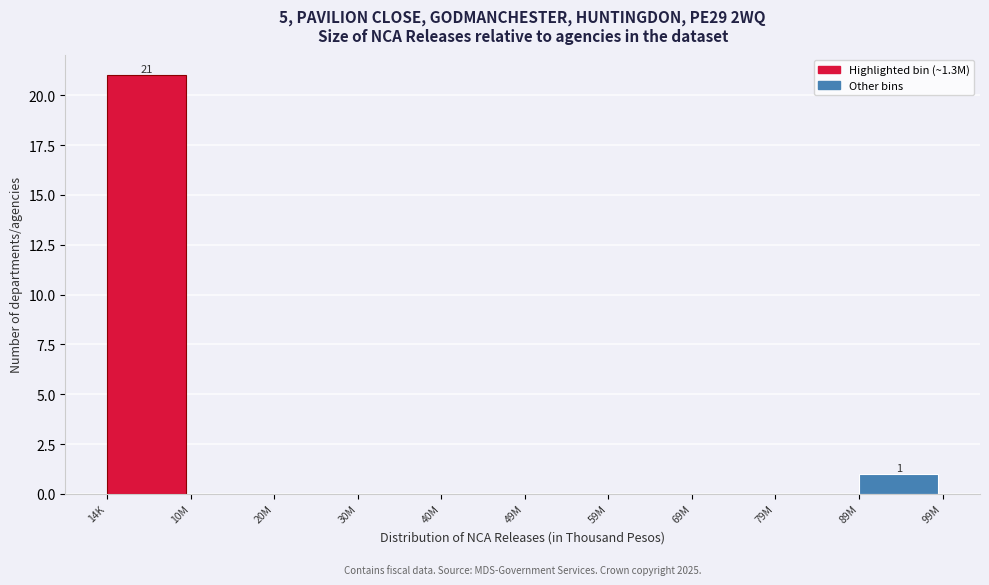

Reading right to left, extract all data points from this chart.

89M=1	79M=0	69M=0	59M=0	49M=0	40M=0	30M=0	20M=0	10M=0	14K=21